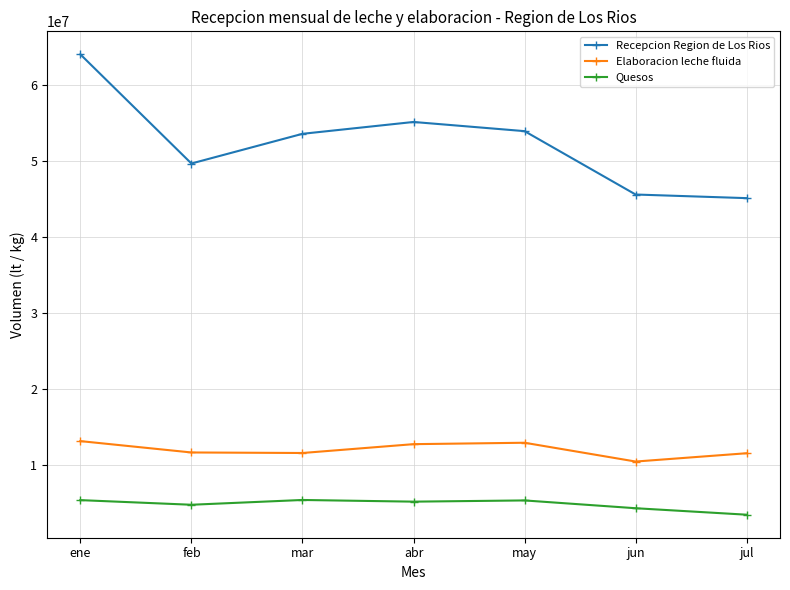

At which category does the chart reach its minimum across all series?

jul